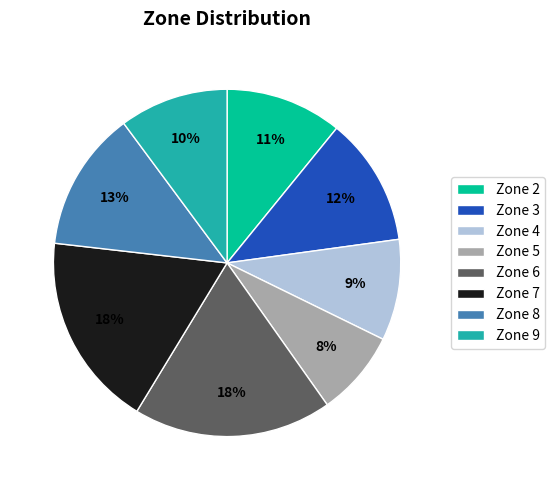

How many segments does this pie chart have?

8